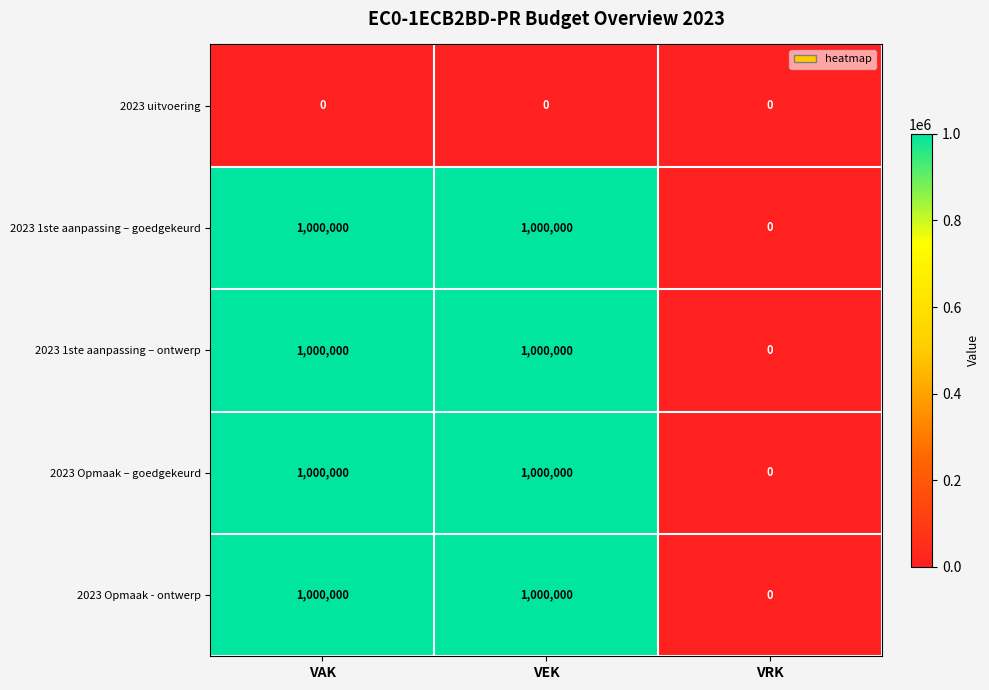

Count the number of data series in this chart.

5